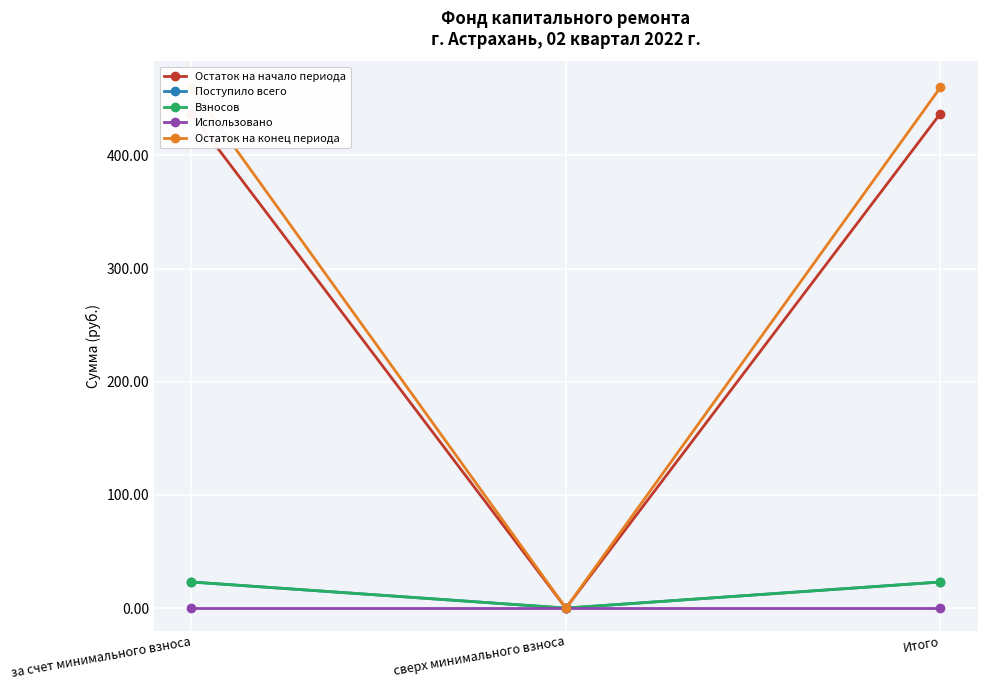

What are all the series names shown in the legend?

Остаток на начало периода, Поступило всего, Взносов, Использовано, Остаток на конец периода